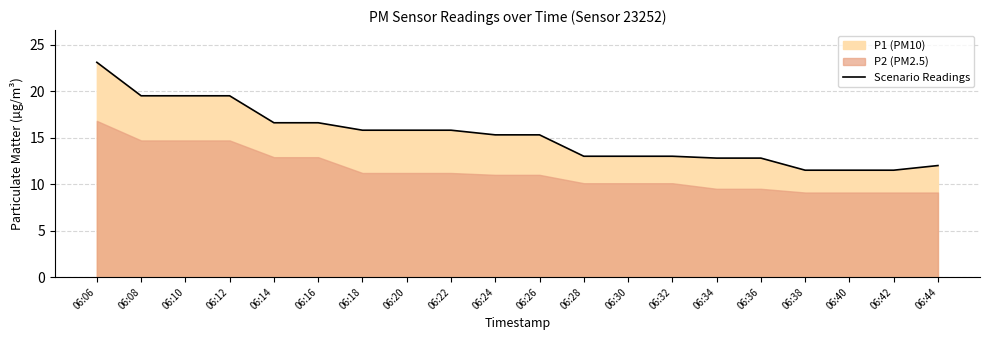

Rank the categories by value from highest to lowest.

06:06, 06:08, 06:10, 06:12, 06:14, 06:16, 06:18, 06:20, 06:22, 06:24, 06:26, 06:28, 06:30, 06:32, 06:34, 06:36, 06:44, 06:38, 06:40, 06:42